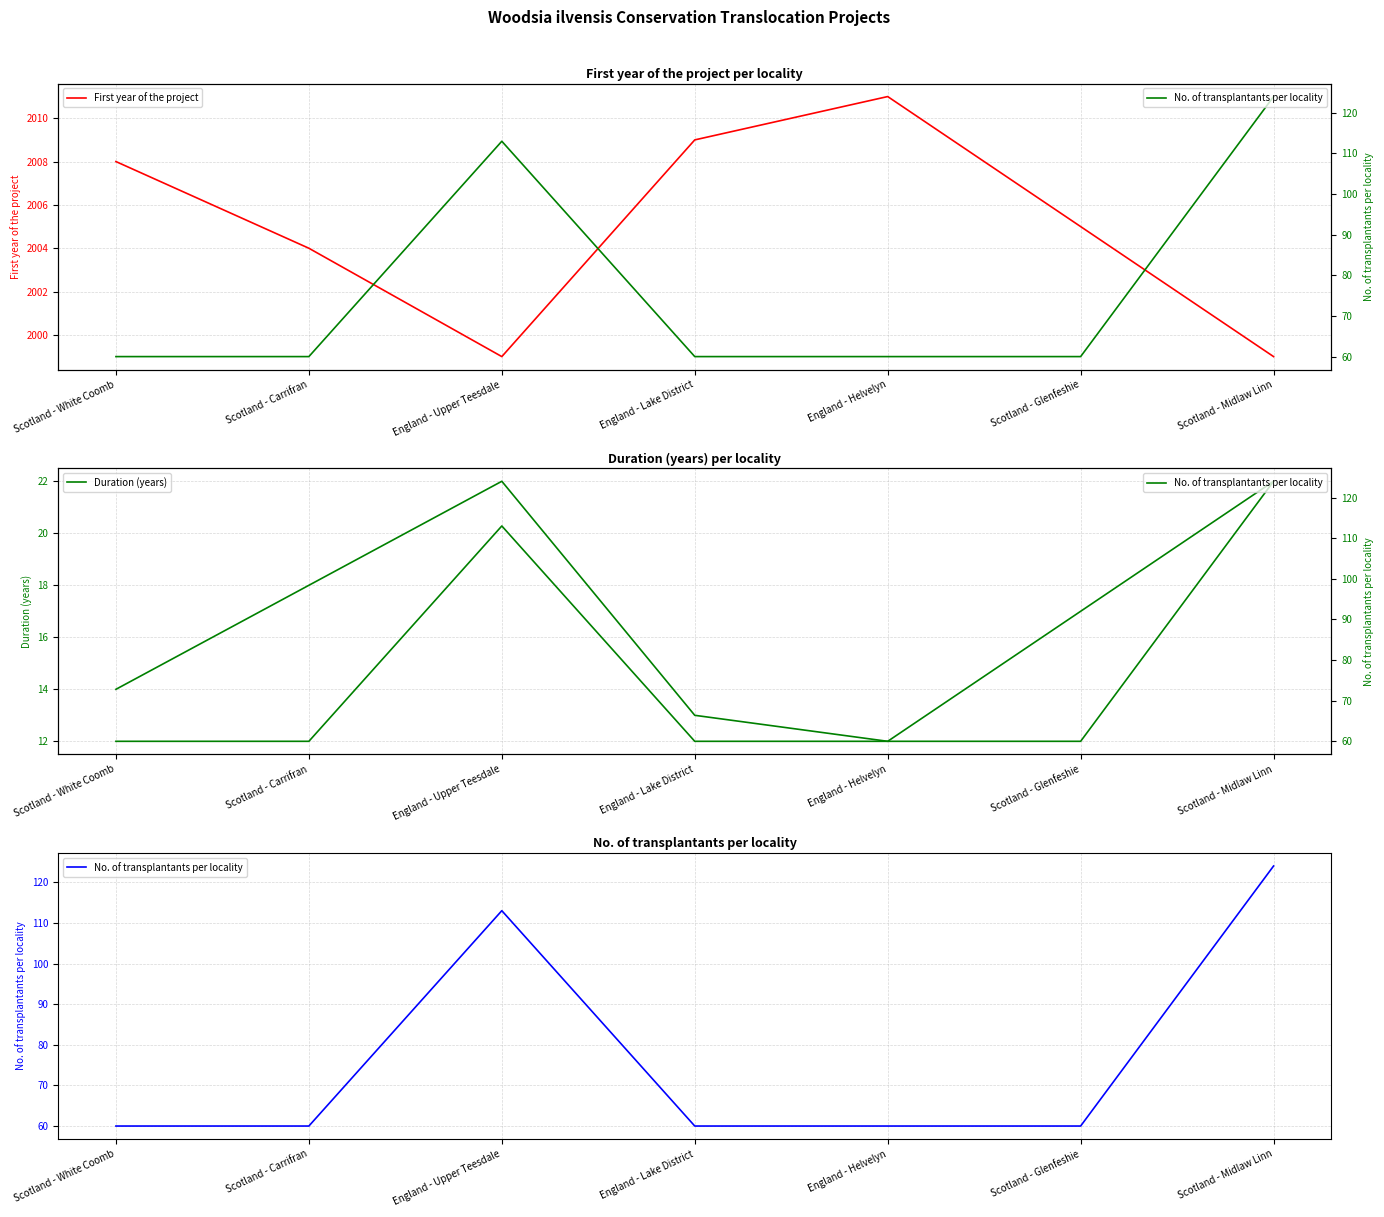

Is the value of No. of transplantants per locality at Scotland - Midlaw Linn greater than the value of Duration (years) at Scotland - Midlaw Linn?

Yes